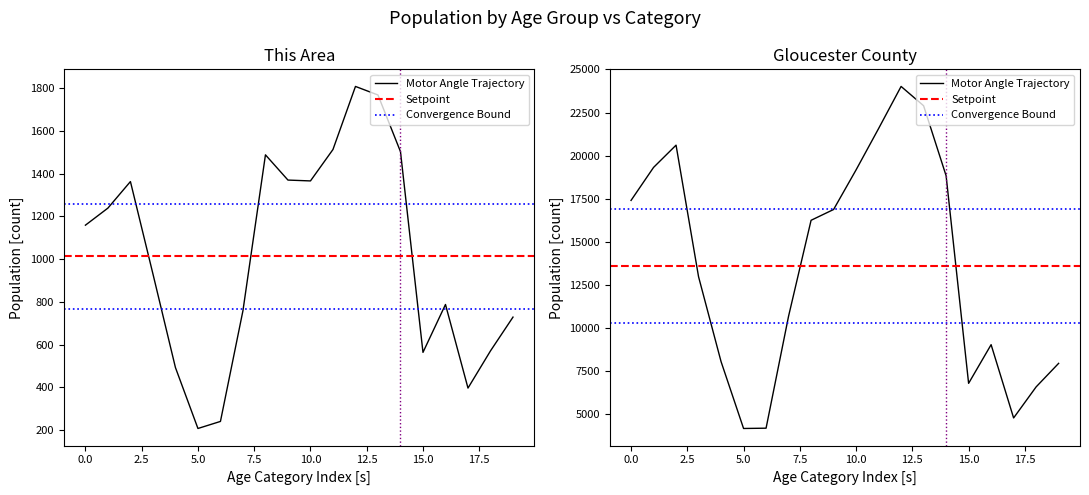

In Gloucester County, how many points are higher than both neighbors (excluding endpoints)?

3